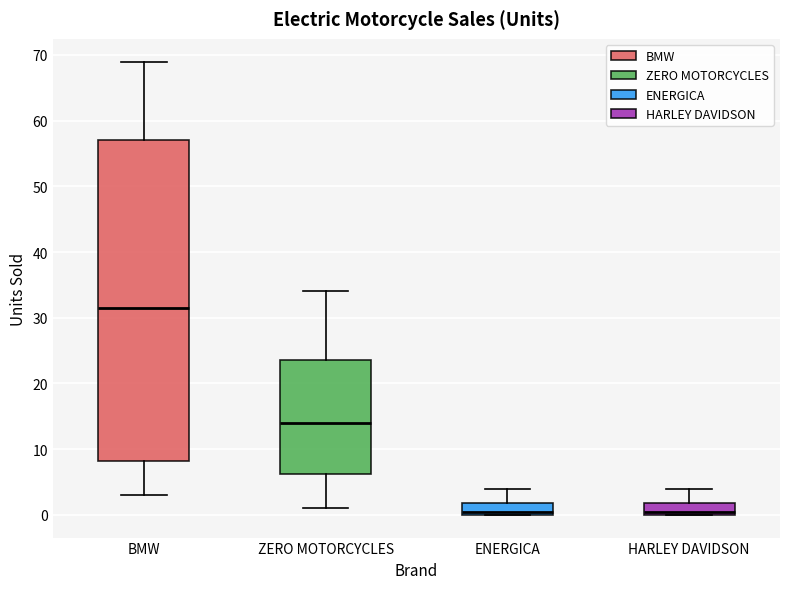

Where is the upper edge of the box for BMW on the y-axis? The values are not printed on the chart, so give them approximately, as read against the axis.

57